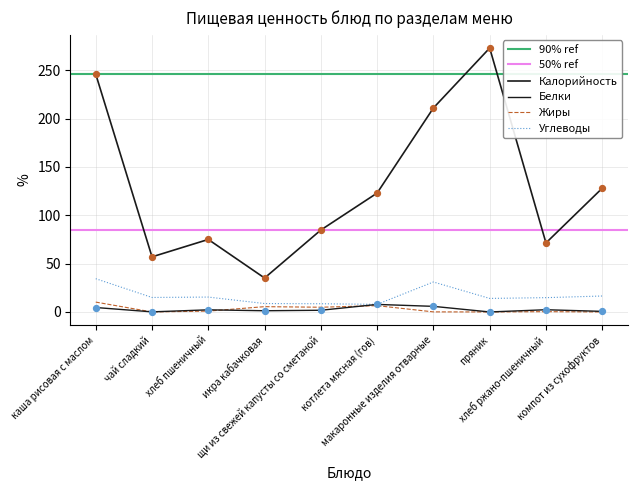

Which series contains the highest Y value?

Калорийность